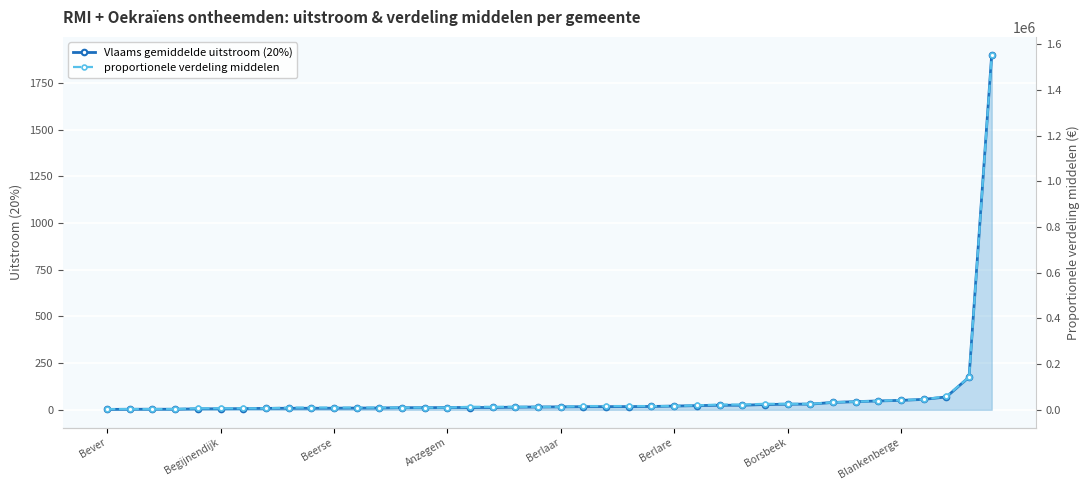

The proportionele verdeling middelen series shows 4733.8 at 21. True or false?

False